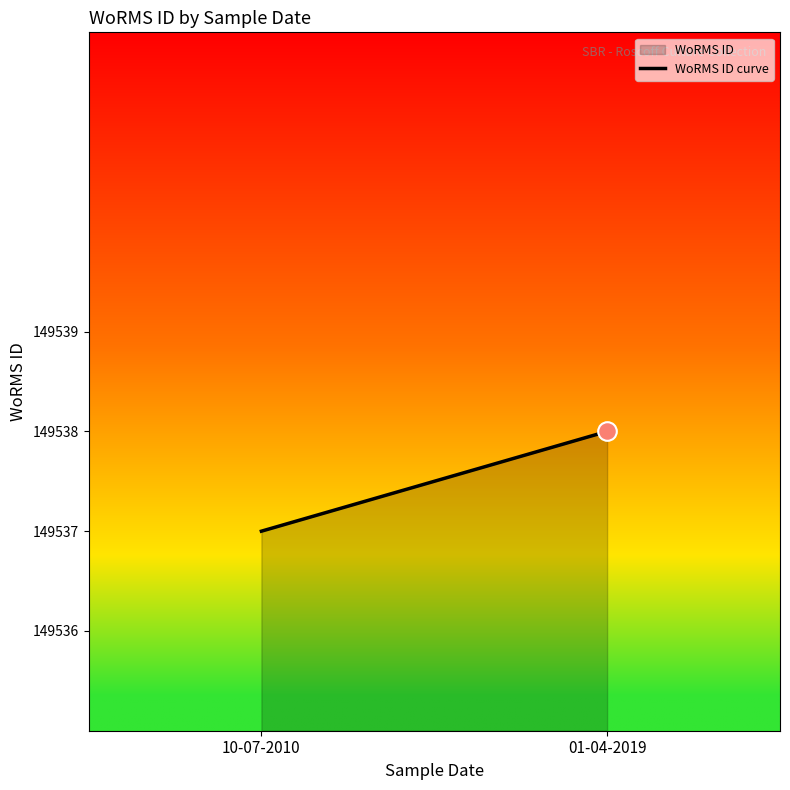

Between 10-07-2010 and 01-04-2019, which is larger?

01-04-2019